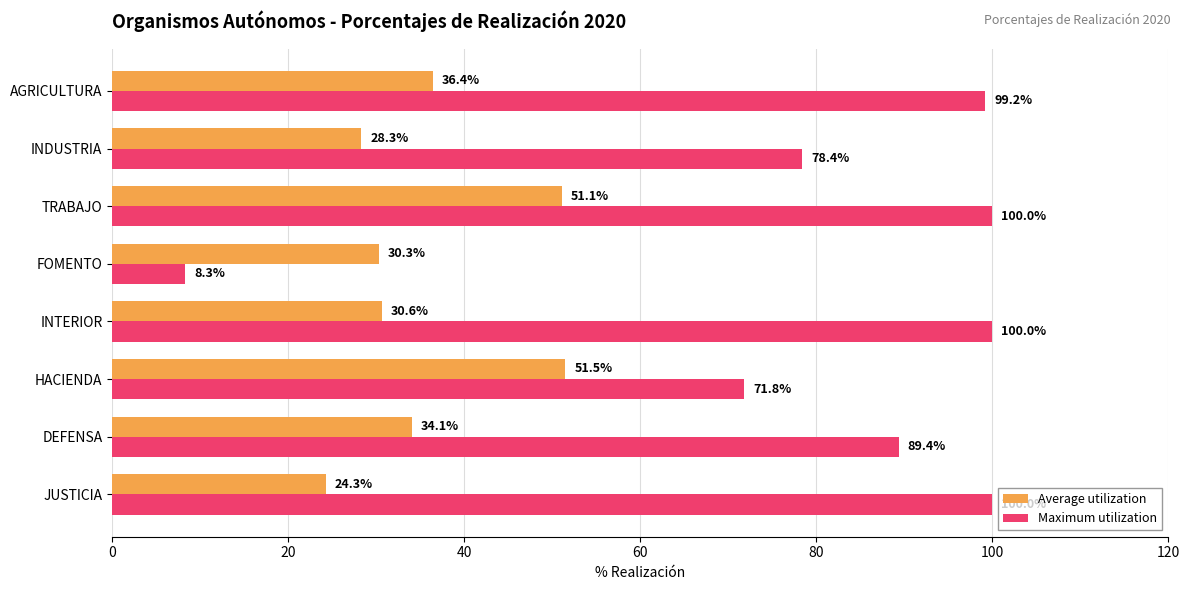

What is the smallest value displayed?

8.3